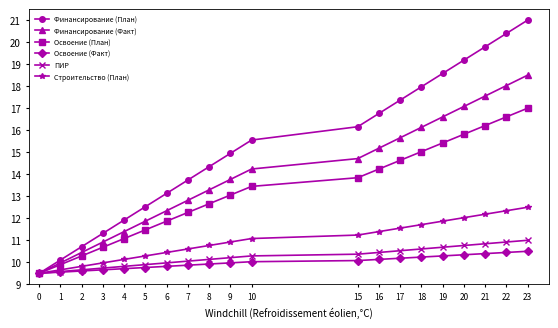

Reading right to left, list all the values displayed in this chart.

Финансирование (План): 23=21.0	22=20.4	21=19.8	20=19.2	19=18.6	18=18.0	17=17.4	16=16.8	15=16.2	10=15.6	9=14.9	8=14.3	7=13.7	6=13.1	5=12.5	4=11.9	3=11.3	2=10.7	1=10.1	0=9.5
Финансирование (Факт): 23=18.5	22=18.0	21=17.6	20=17.1	19=16.6	18=16.1	17=15.7	16=15.2	15=14.7	10=14.2	9=13.8	8=13.3	7=12.8	6=12.3	5=11.9	4=11.4	3=10.9	2=10.4	1=10.0	0=9.5
Освоение (План): 23=17.0	22=16.6	21=16.2	20=15.8	19=15.4	18=15.0	17=14.6	16=14.2	15=13.8	10=13.4	9=13.1	8=12.7	7=12.3	6=11.9	5=11.5	4=11.1	3=10.7	2=10.3	1=9.9	0=9.5
Освоение (Факт): 23=10.5	22=10.4	21=10.4	20=10.3	19=10.3	18=10.2	17=10.2	16=10.1	15=10.1	10=10.0	9=10.0	8=9.9	7=9.9	6=9.8	5=9.8	4=9.7	3=9.7	2=9.6	1=9.6	0=9.5
ПИР: 23=11.0	22=10.9	21=10.8	20=10.8	19=10.7	18=10.6	17=10.5	16=10.4	15=10.4	10=10.3	9=10.2	8=10.1	7=10.1	6=10.0	5=9.9	4=9.8	3=9.7	2=9.7	1=9.6	0=9.5
Строительство (План): 23=12.5	22=12.3	21=12.2	20=12.0	19=11.9	18=11.7	17=11.6	16=11.4	15=11.2	10=11.1	9=10.9	8=10.8	7=10.6	6=10.4	5=10.3	4=10.1	3=10.0	2=9.8	1=9.7	0=9.5